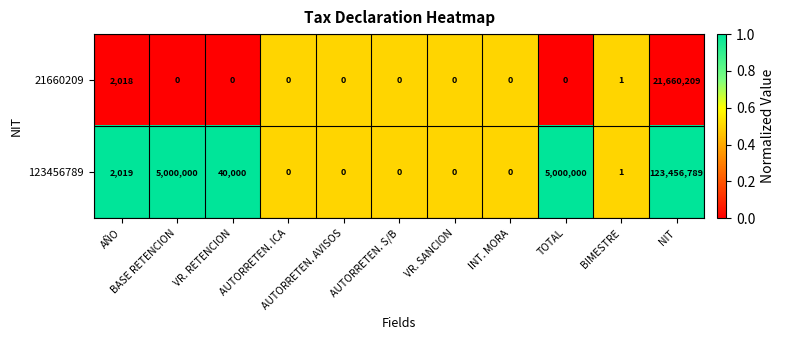

Rank the series at NIT from highest to lowest value.

123456789, 21660209